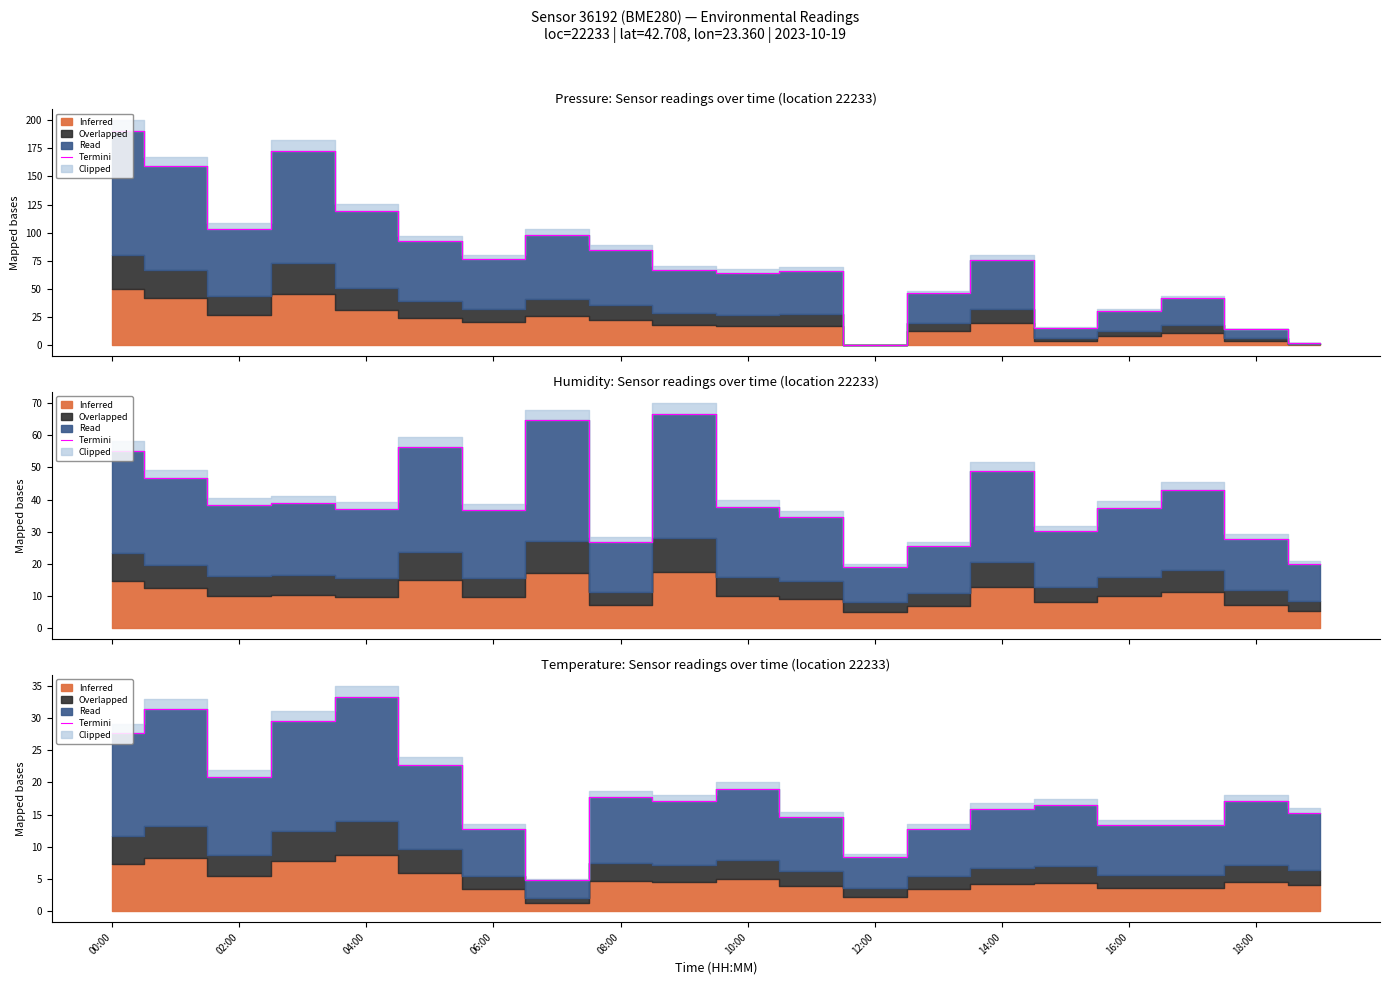

Is it true that the value at 10:00 is 11.2?

False